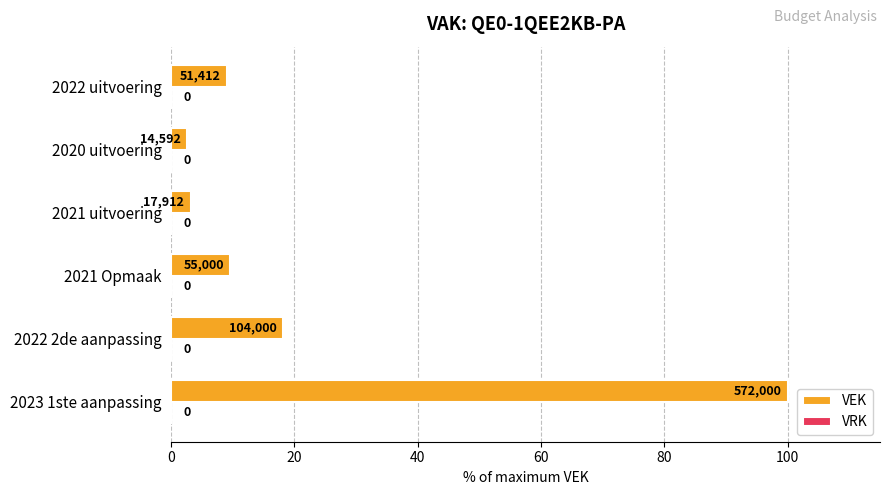

How many bars are there in total?

6